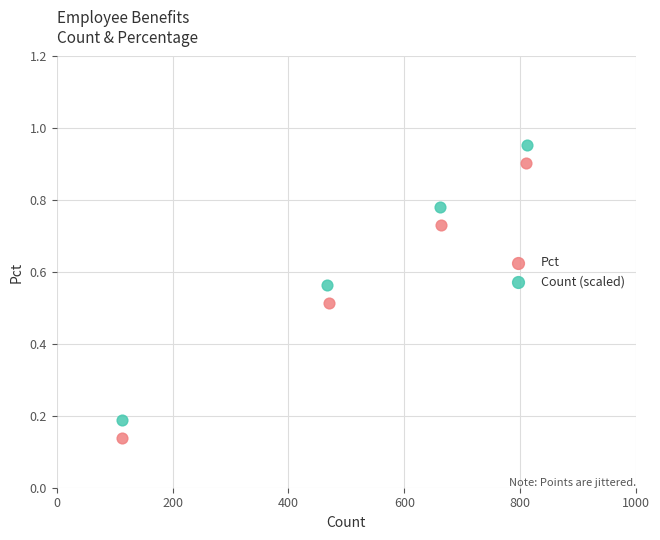

Which series reaches the maximum Y coordinate?

Count (scaled)